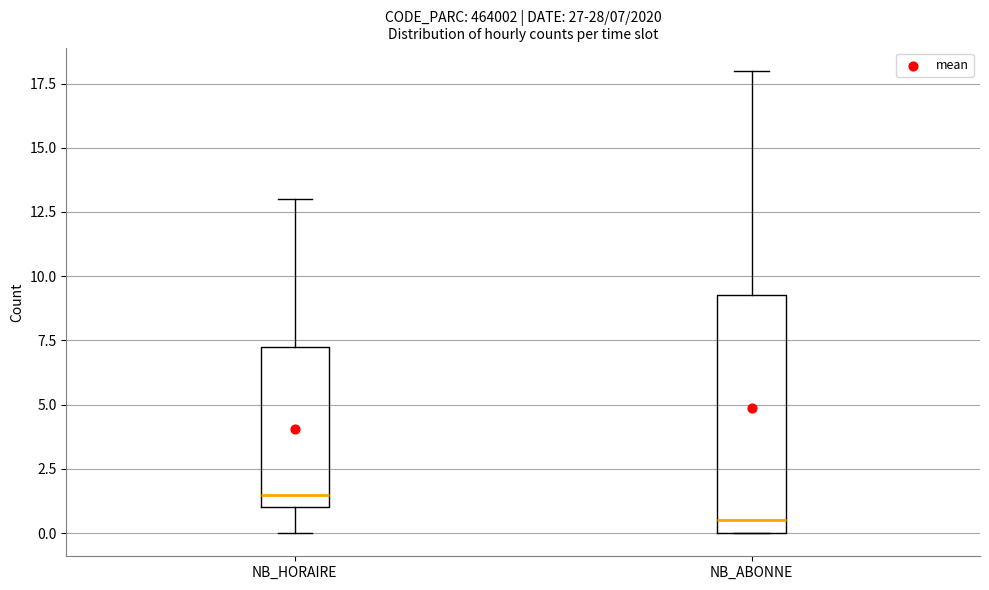

Which box's median line is the highest?

NB_HORAIRE